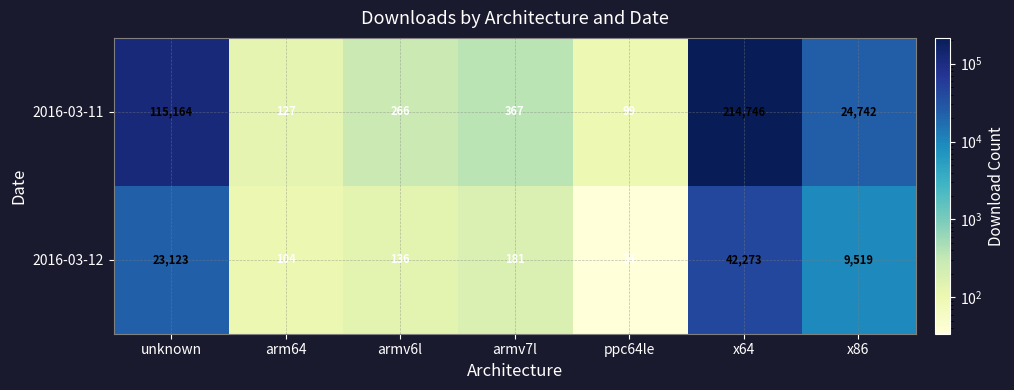

At which label does 2016-03-11 first exceed 367?

unknown